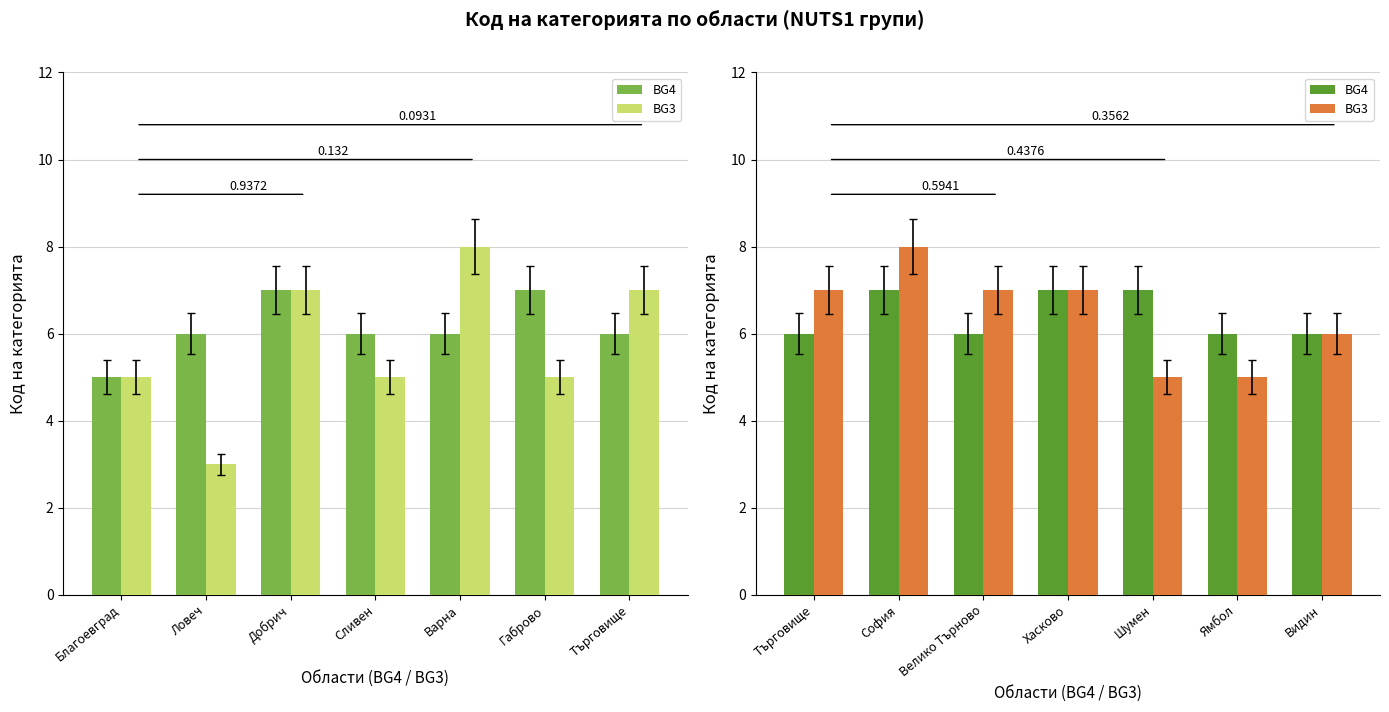

Rank the series by their maximum value, from highest to lowest.

BG3, BG4